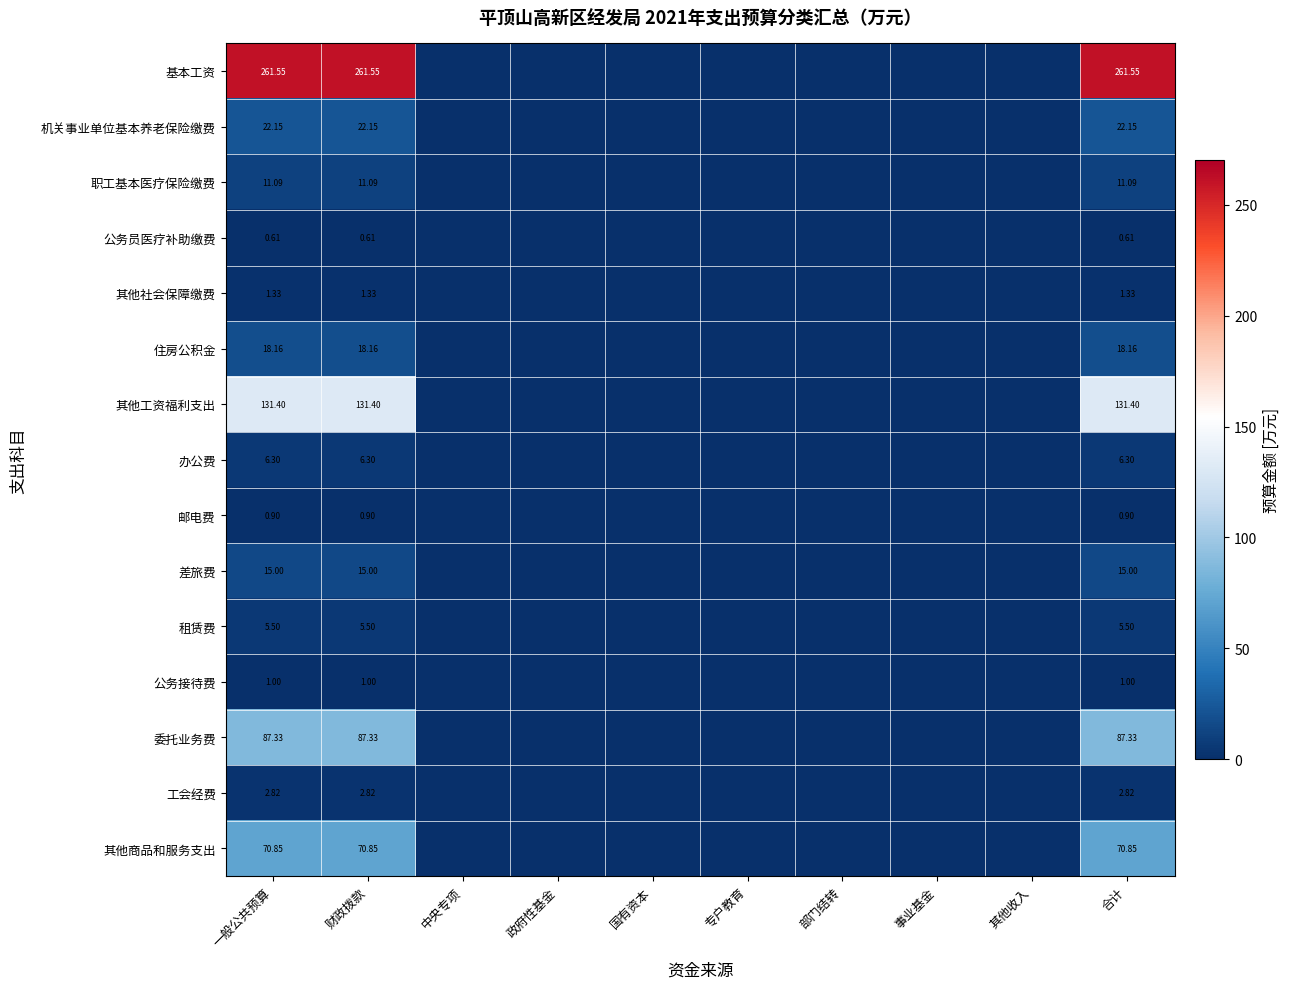

The value of 邮电费 at 一般公共预算 is 0.9. True or false?

True